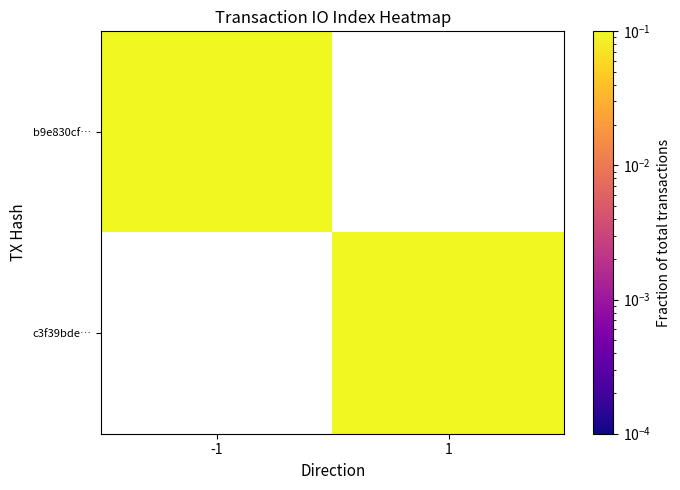

Rank the series by their maximum value, from highest to lowest.

b9e830cf…, c3f39bde…